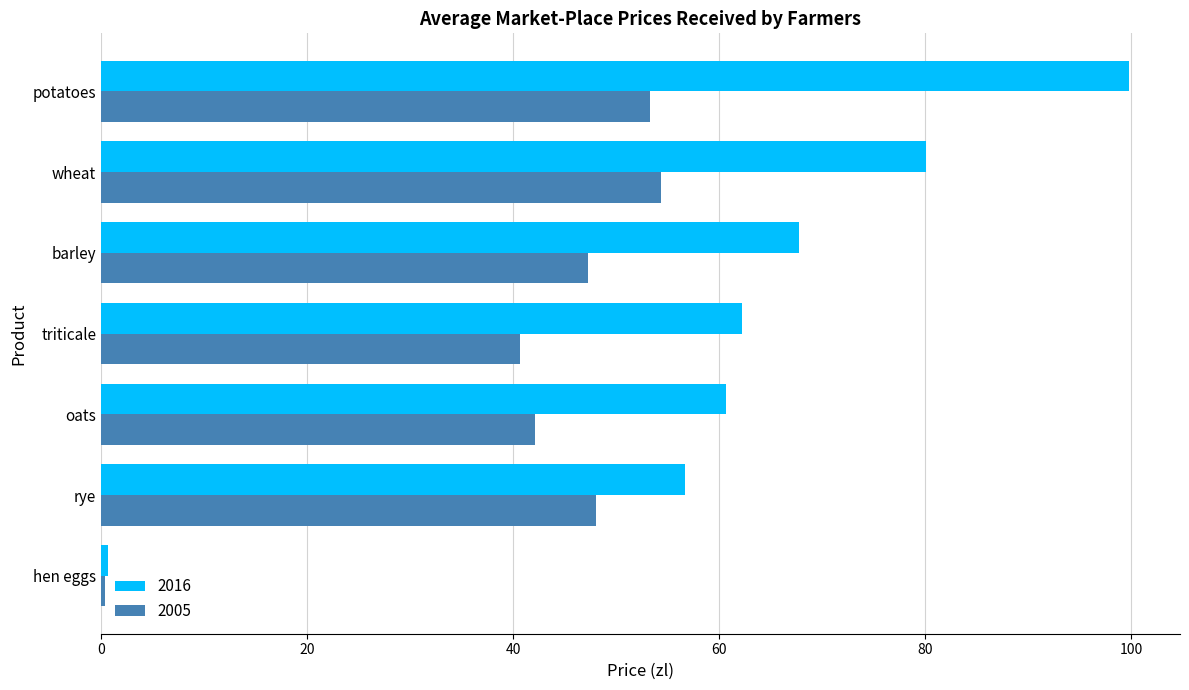

Which series has the largest range (max minus min)?

2016